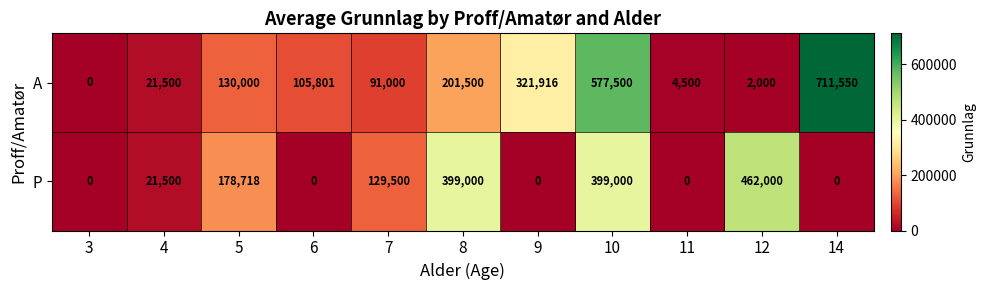

Which label corresponds to the largest value in the chart?

14